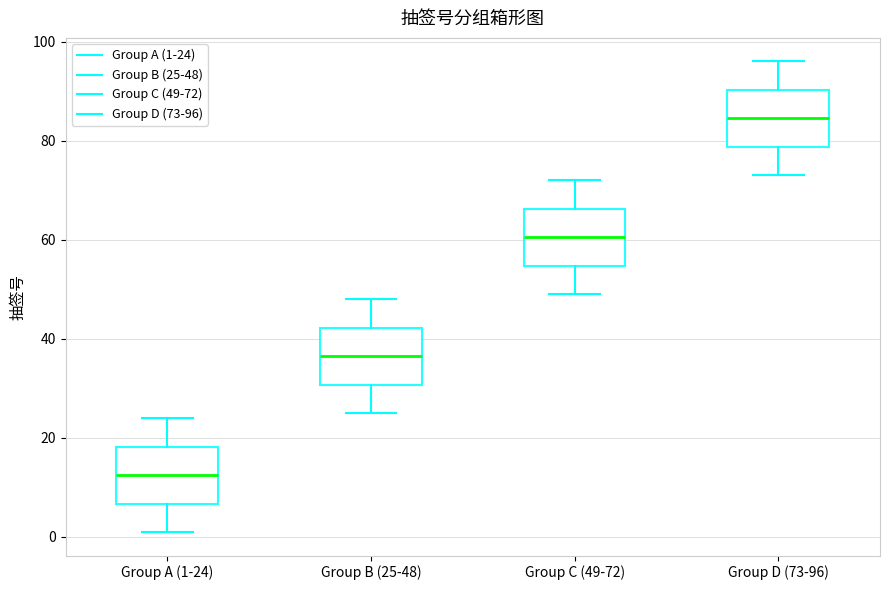

Reading left to right, transcribe this box plot: for each box, give where its median line is, the range the box spans, and where its two whiskers end, as read against the y-axis. The values are not printed on the chart, so give them approximately, as read against the axis.

Group A (1-24): median 12, box 6 to 18, whiskers 2 to 24
Group B (25-48): median 36, box 30 to 42, whiskers 26 to 48
Group C (49-72): median 60, box 54 to 66, whiskers 50 to 72
Group D (73-96): median 84, box 78 to 90, whiskers 74 to 96